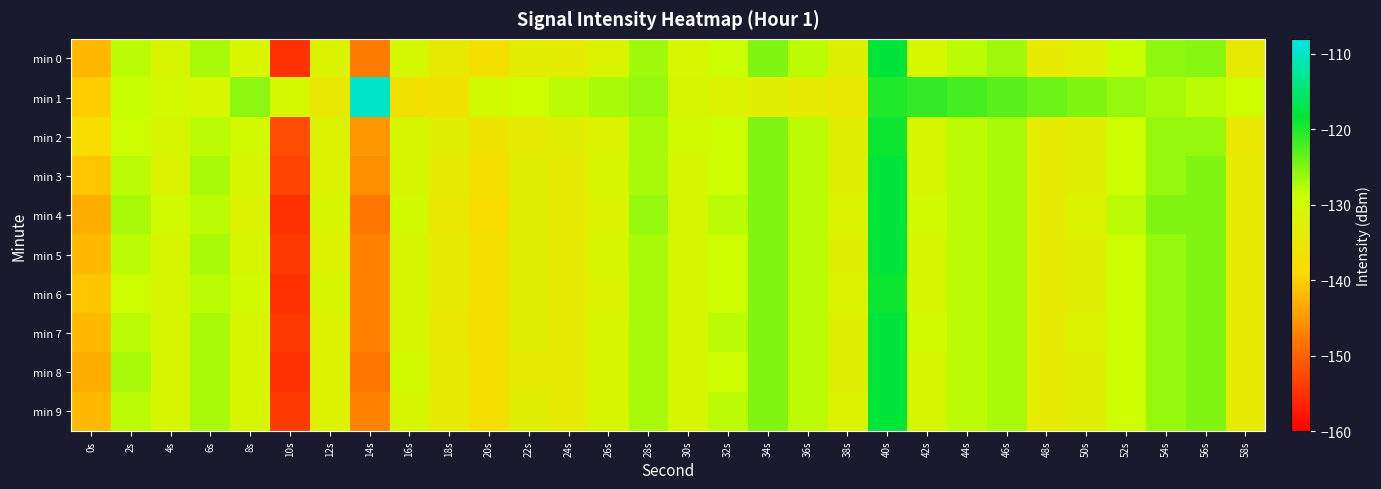

What is the difference between the highest and lowest values at 58s?

6.0